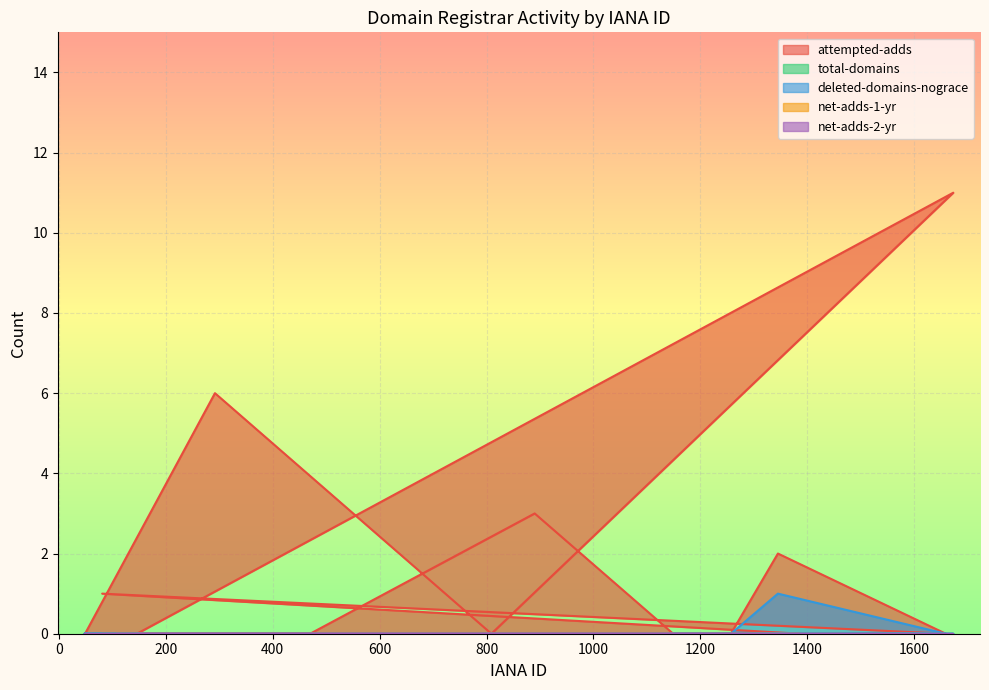

True or false: net-adds-2-yr and deleted-domains-nograce cross at least once.

False